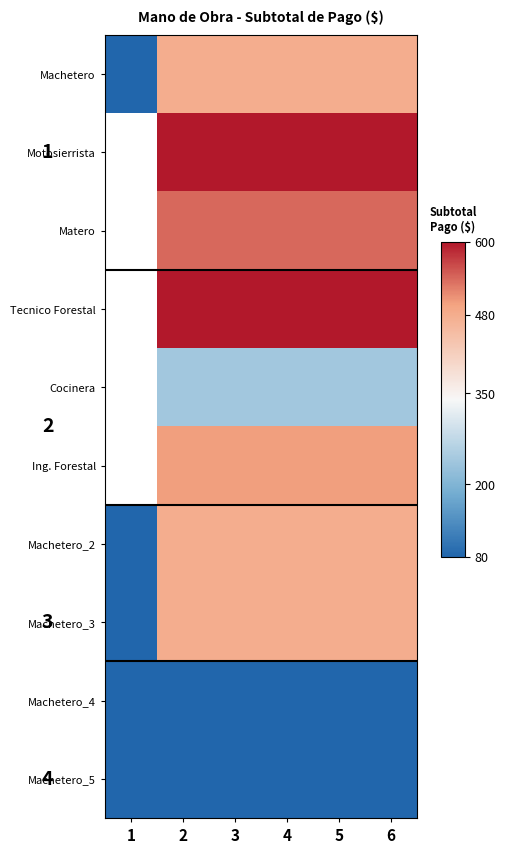

What is the spread (max minus min) of values at 2?

520.0